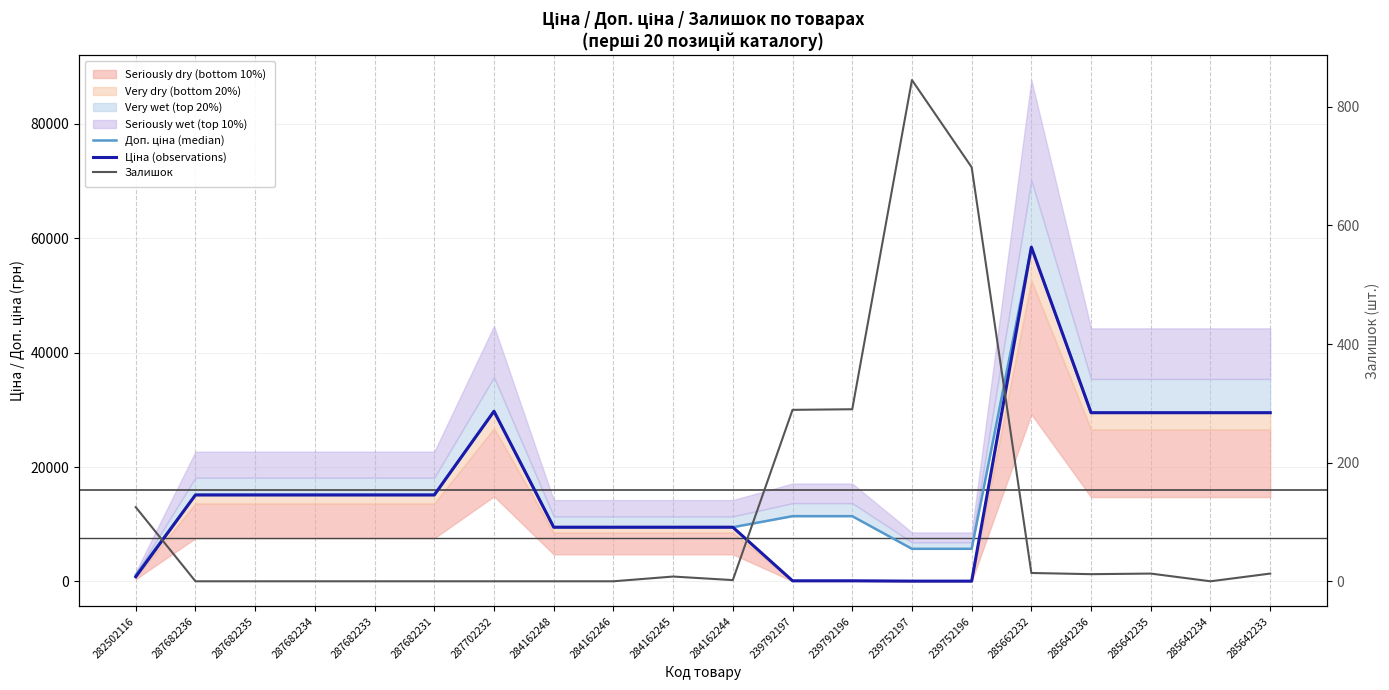

At which label does Залишок reach its minimum?

287682236